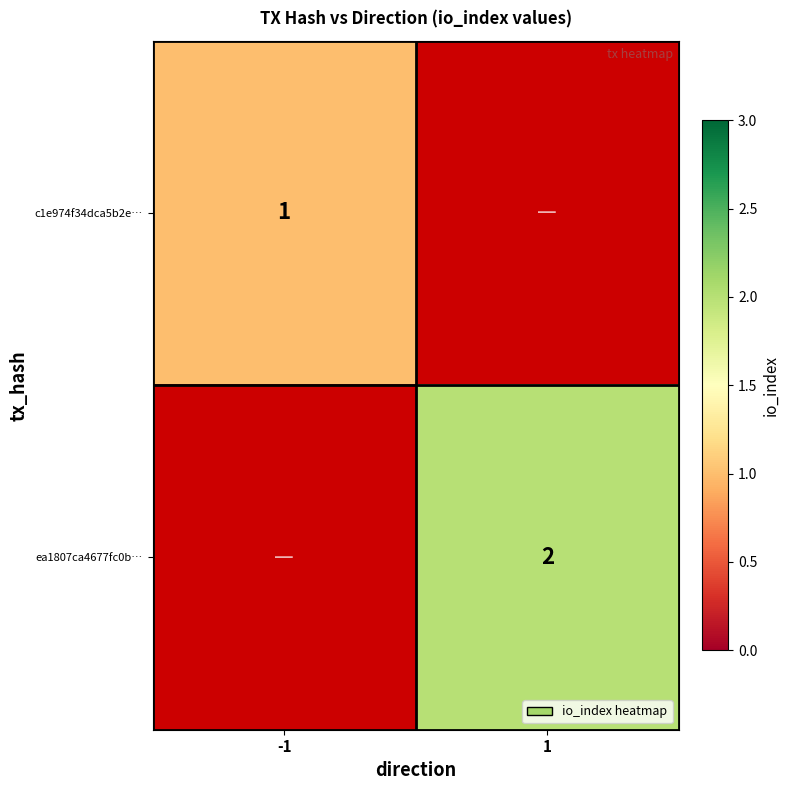

The value of c1e974f34dca5b2e… at -1 is 1. True or false?

True